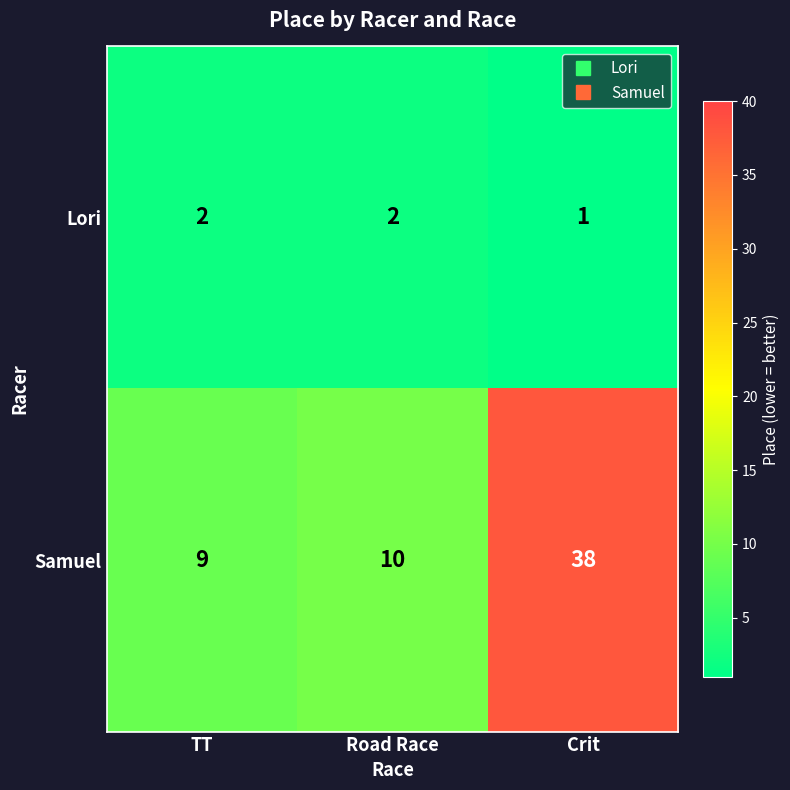

True or false: Samuel has a value of 10 at Road Race.

True